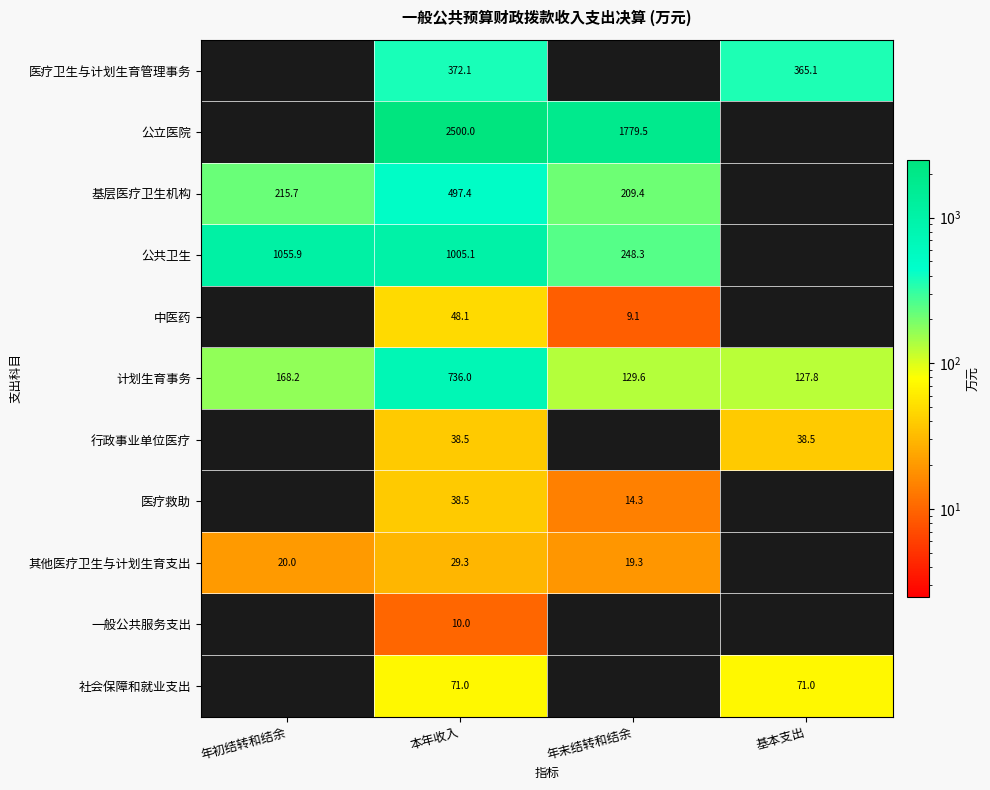

The value of 计划生育事务 at 年初结转和结余 is 288.1. True or false?

False